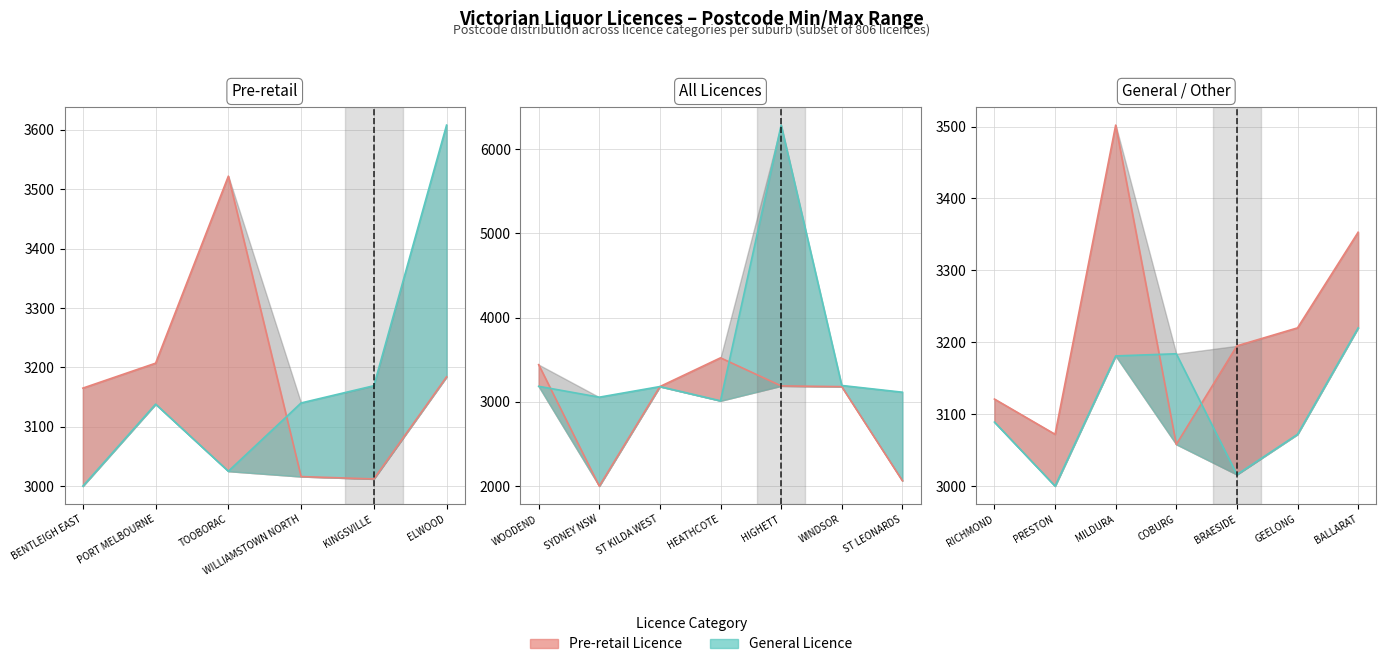

Is it true that General Licence equals 5196 at WOODEND?

False